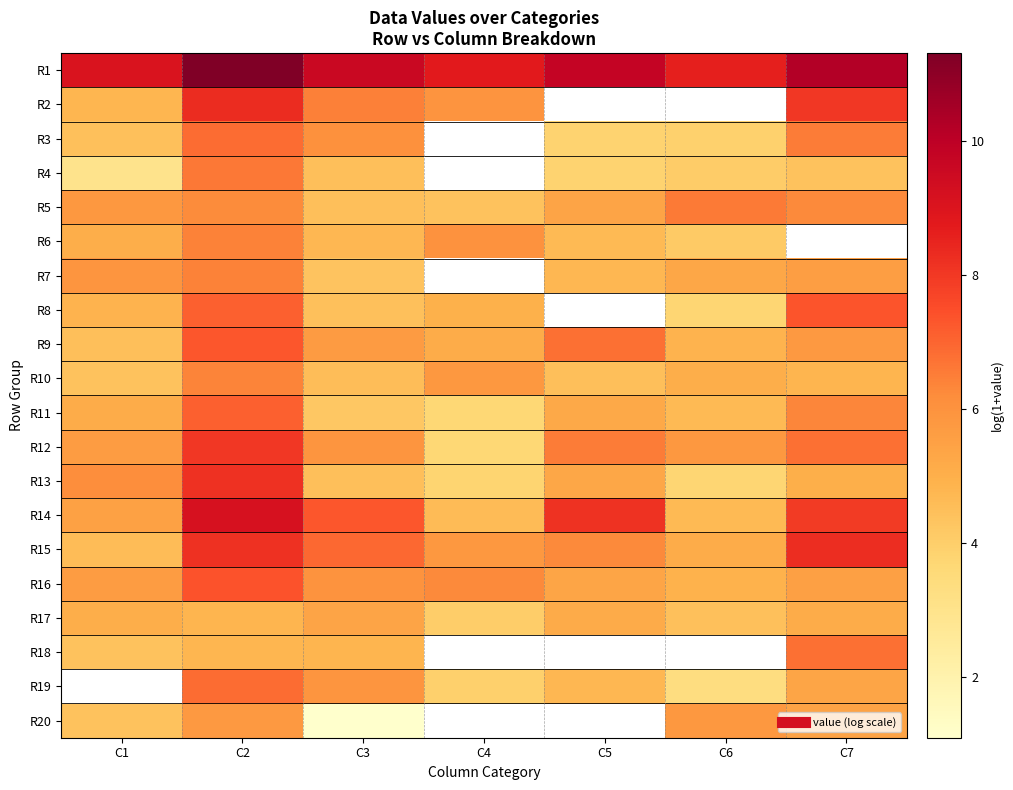

The value of R9 at C2 is 1.9. True or false?

False